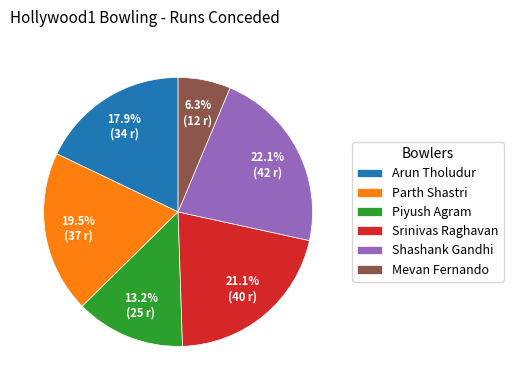

Between Mevan Fernando and Srinivas Raghavan, which is larger?

Srinivas Raghavan